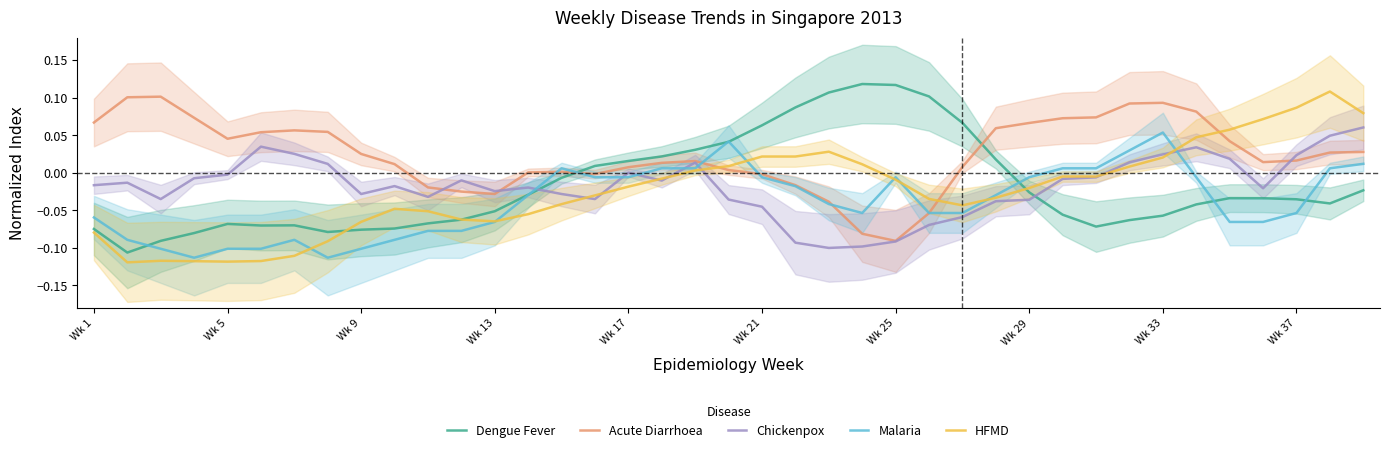

What are all the series names shown in the legend?

Dengue Fever, Acute Diarrhoea, Chickenpox, Malaria, HFMD